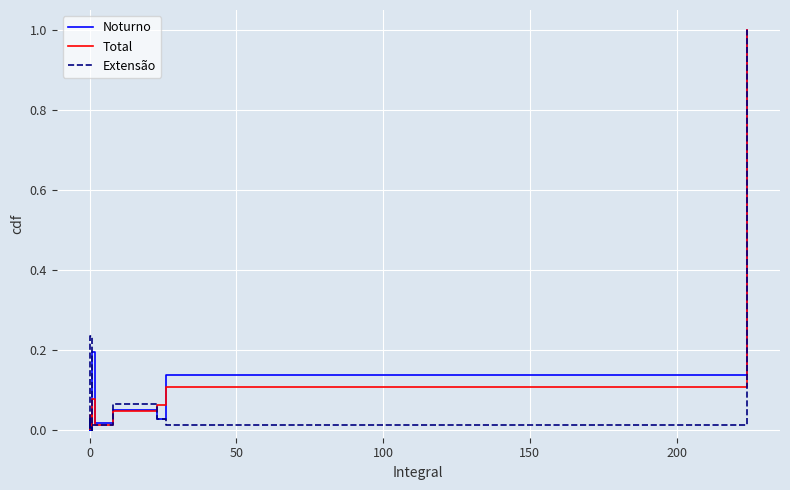

Rank the series by their average value, from highest to lowest.

Noturno, Extensão, Total